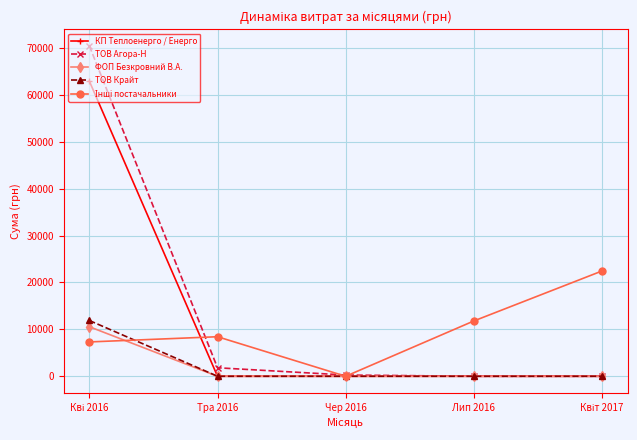

What is the highest value of the ТОВ Крайт series?

11887.2